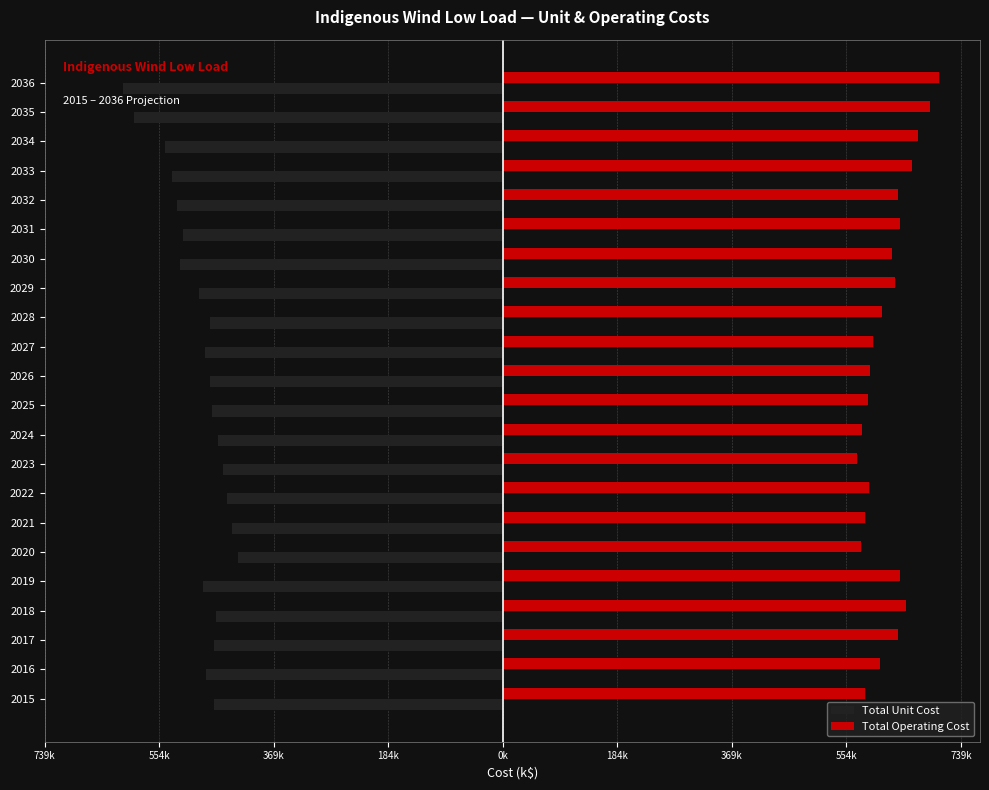

What are all the series names shown in the legend?

Total Unit Cost, Total Operating Cost